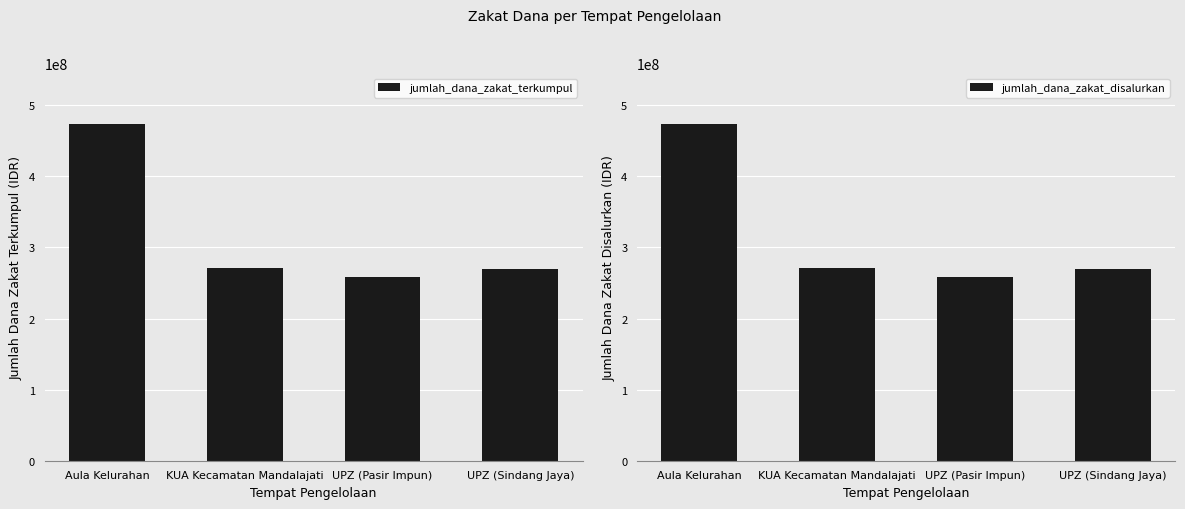

What is the sum of all jumlah_dana_zakat_terkumpul values?

1273856000